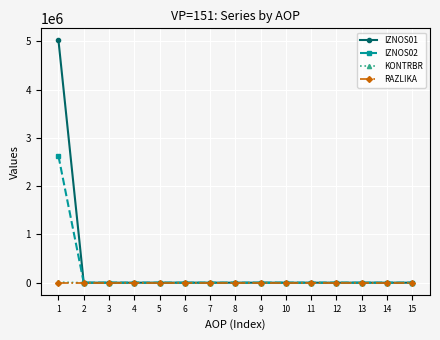

At how many categories does at least one series exceed 753642?

1